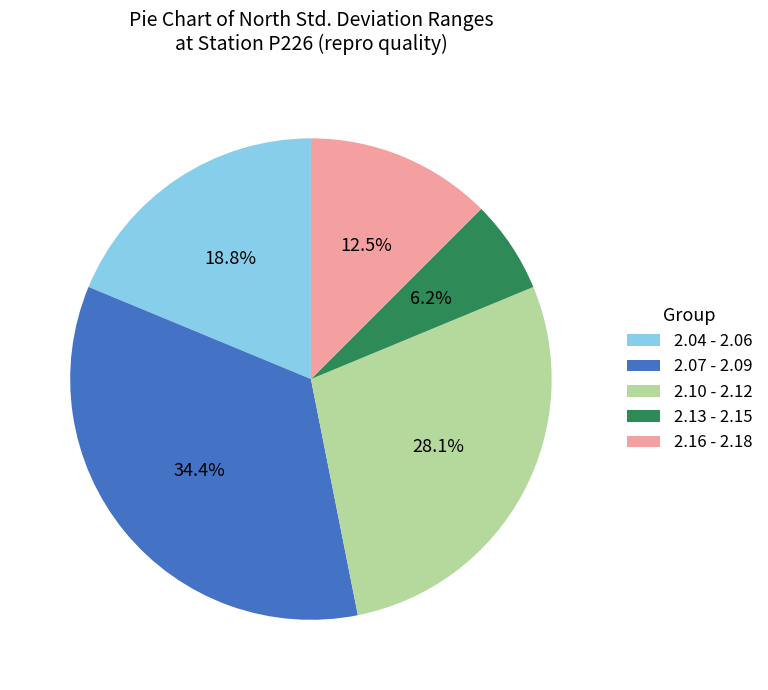

Which category has the biggest portion of the pie?

2.07 - 2.09